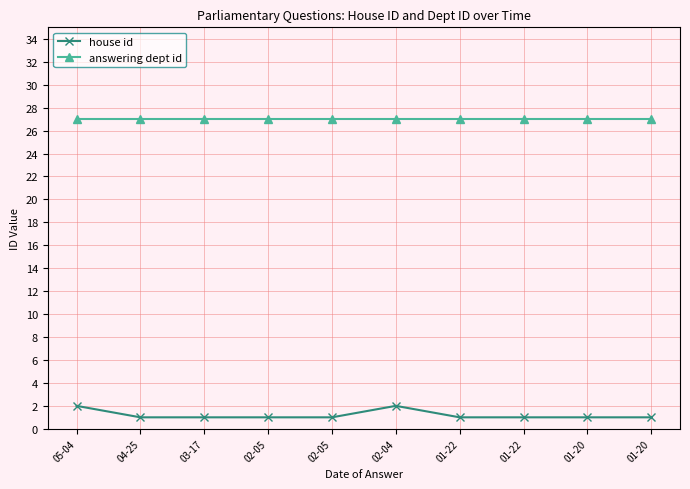

Between 02-05 and 02-05, which series saw the biggest shift?

house id